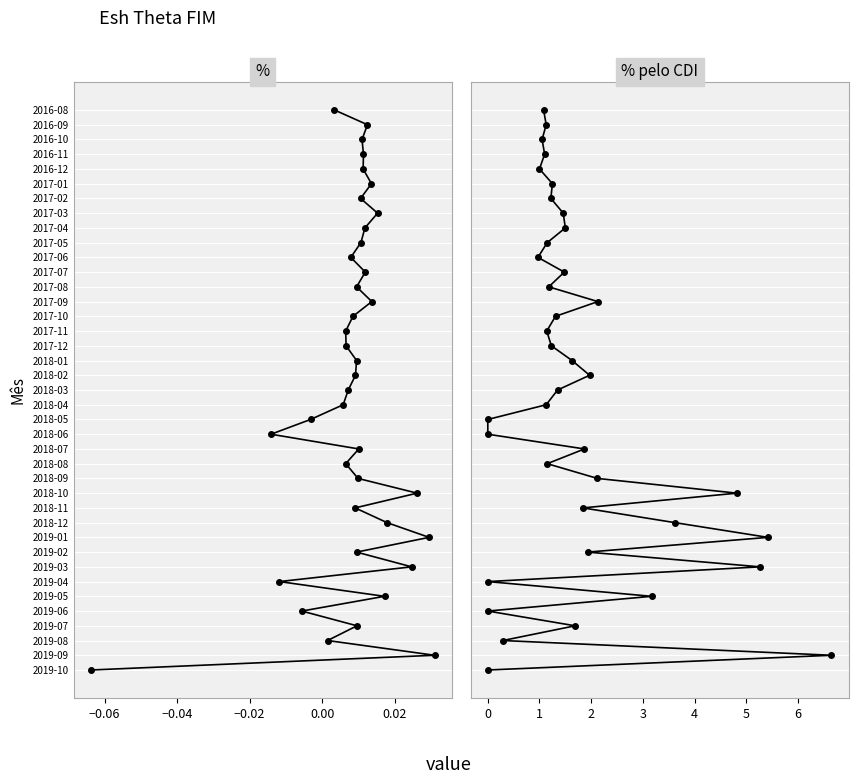

How many values in % pelo CDI are above zero?

38